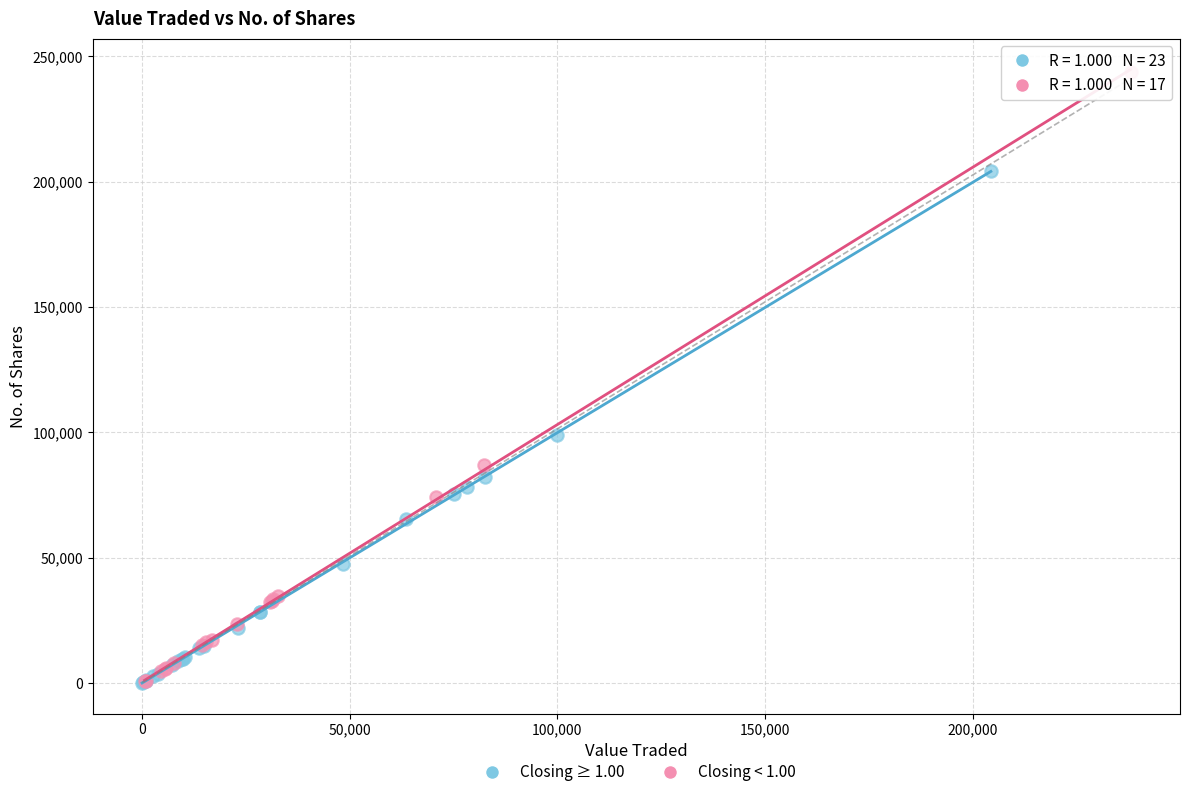

What are all the series names shown in the legend?

Closing ≥ 1.00, Closing < 1.00